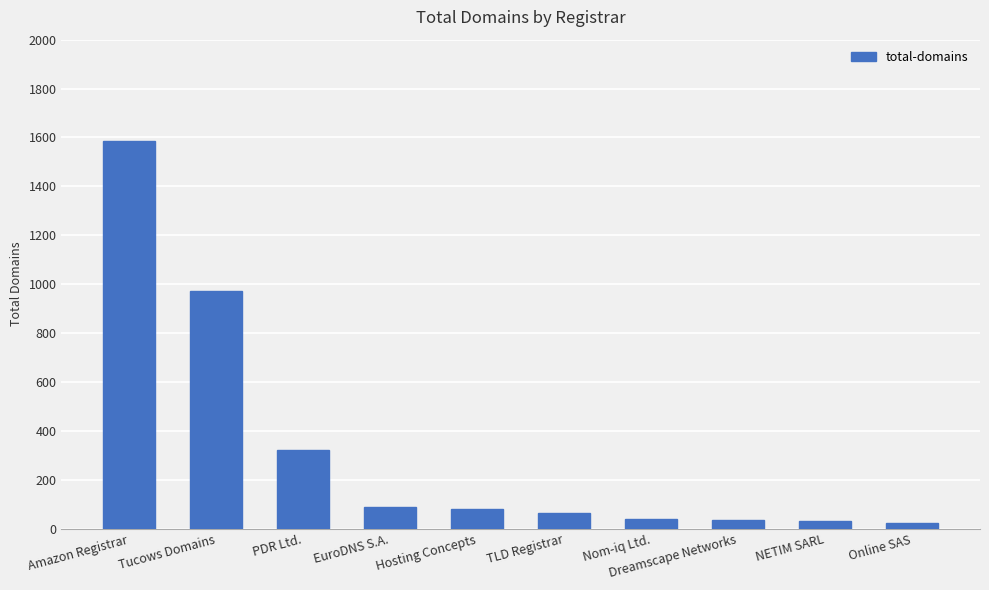

How many bars are there in total?

10